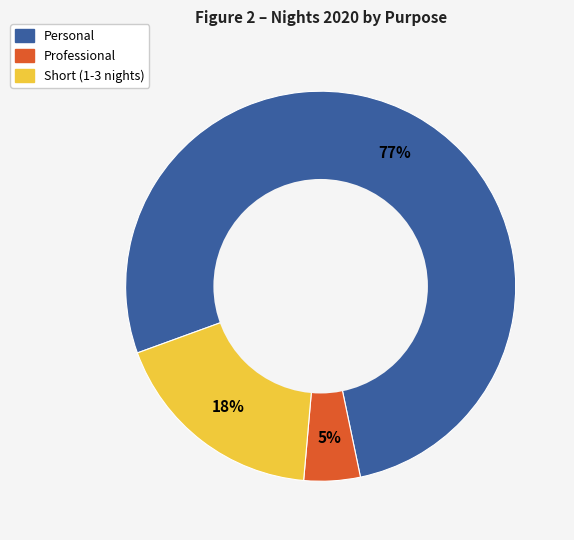

Is there any slice that represents more than half of the pie?

Yes